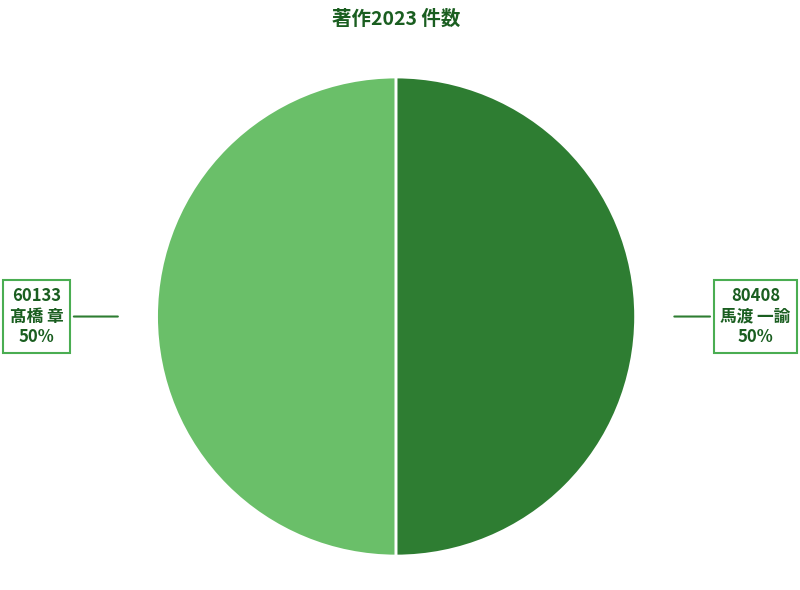

How many slices are in this pie chart?

2